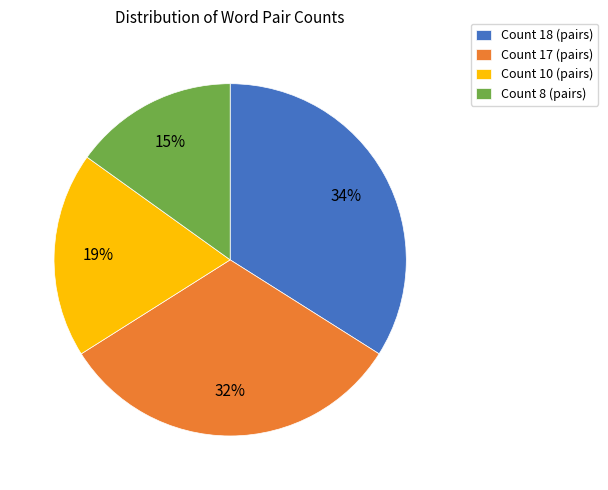

How many slices are in this pie chart?

4